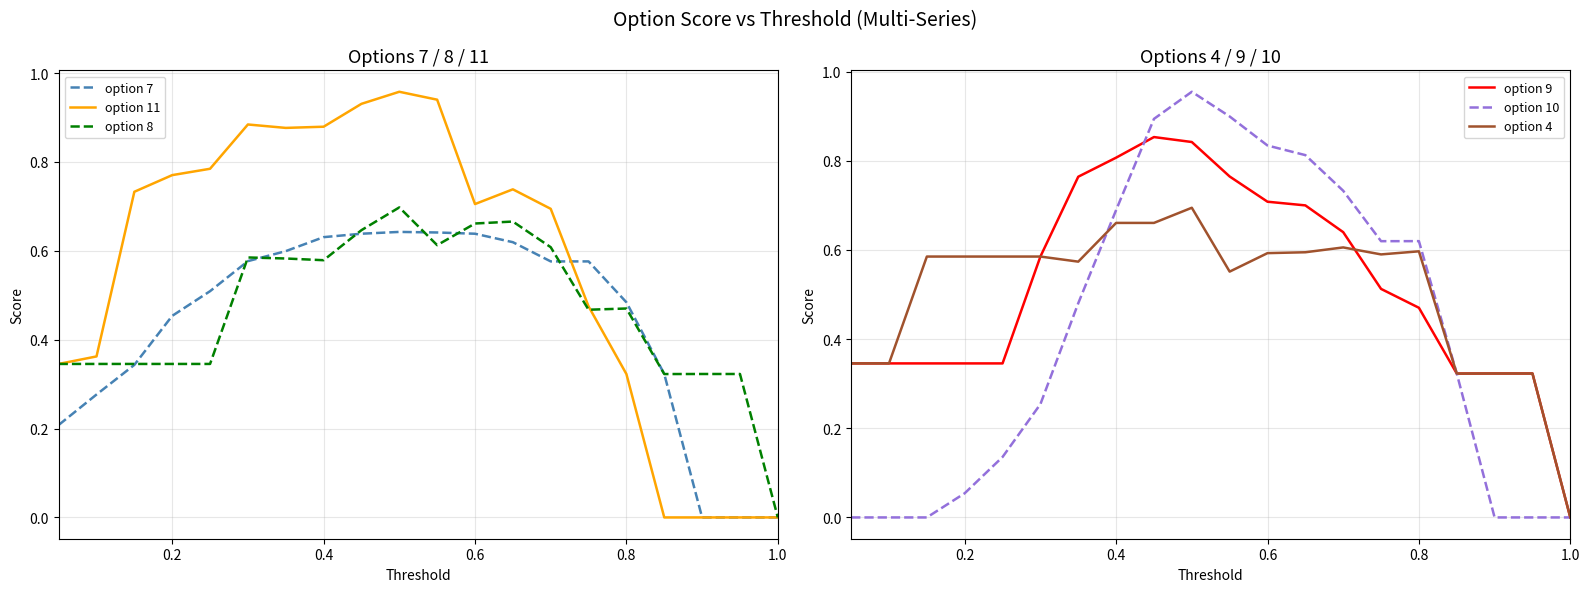

Which series has the widest spread of values?

option 11